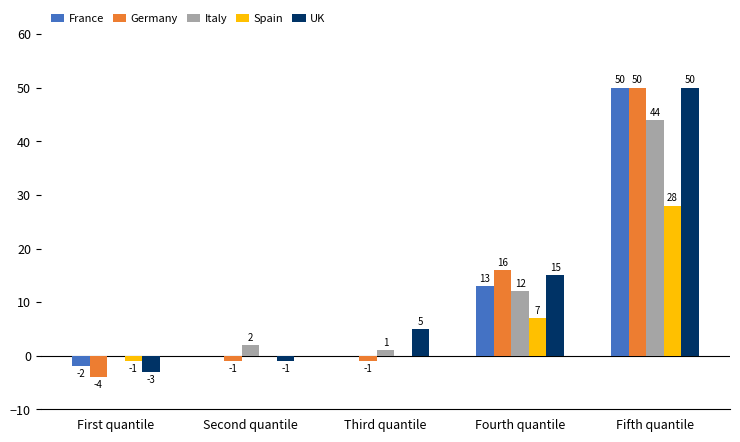

True or false: France has a value of 33 at Third quantile.

False